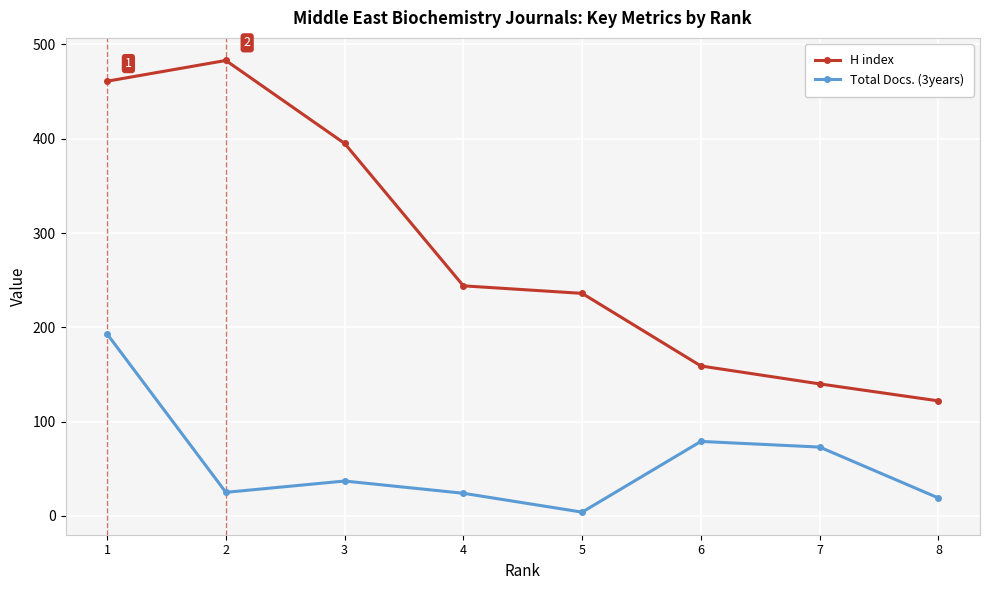

Count the number of data series in this chart.

2